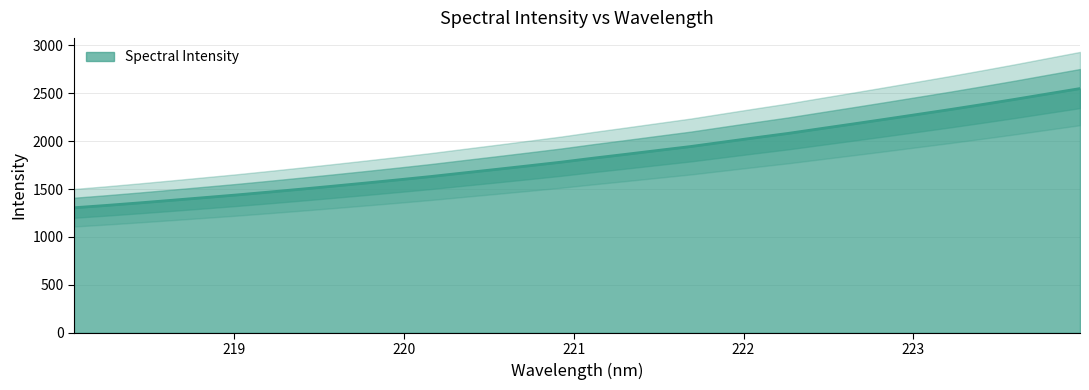

What is the difference between the second highest and second lowest values?

1163.2